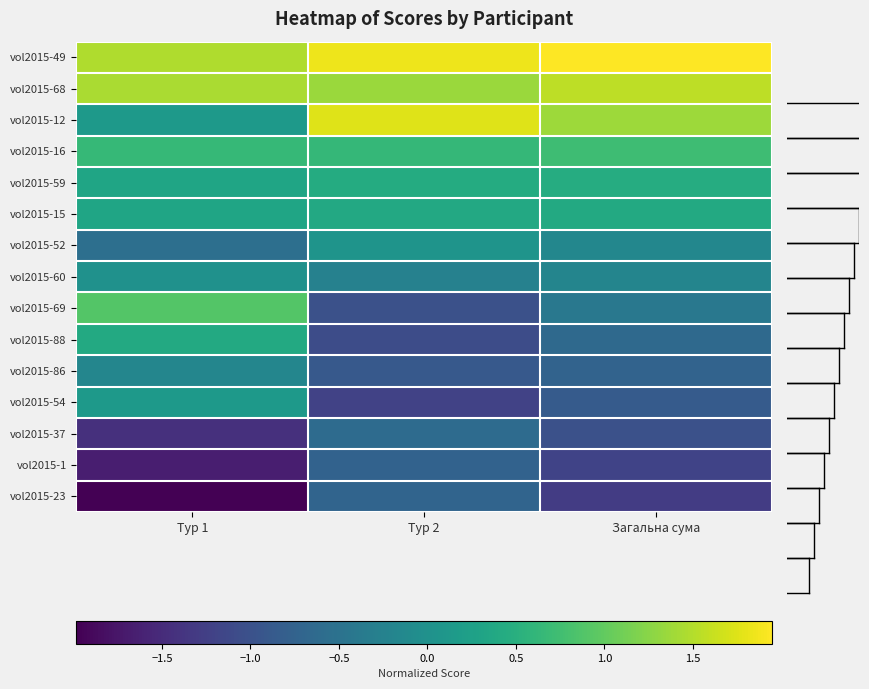

Which series has the widest spread of values?

vol2015-69